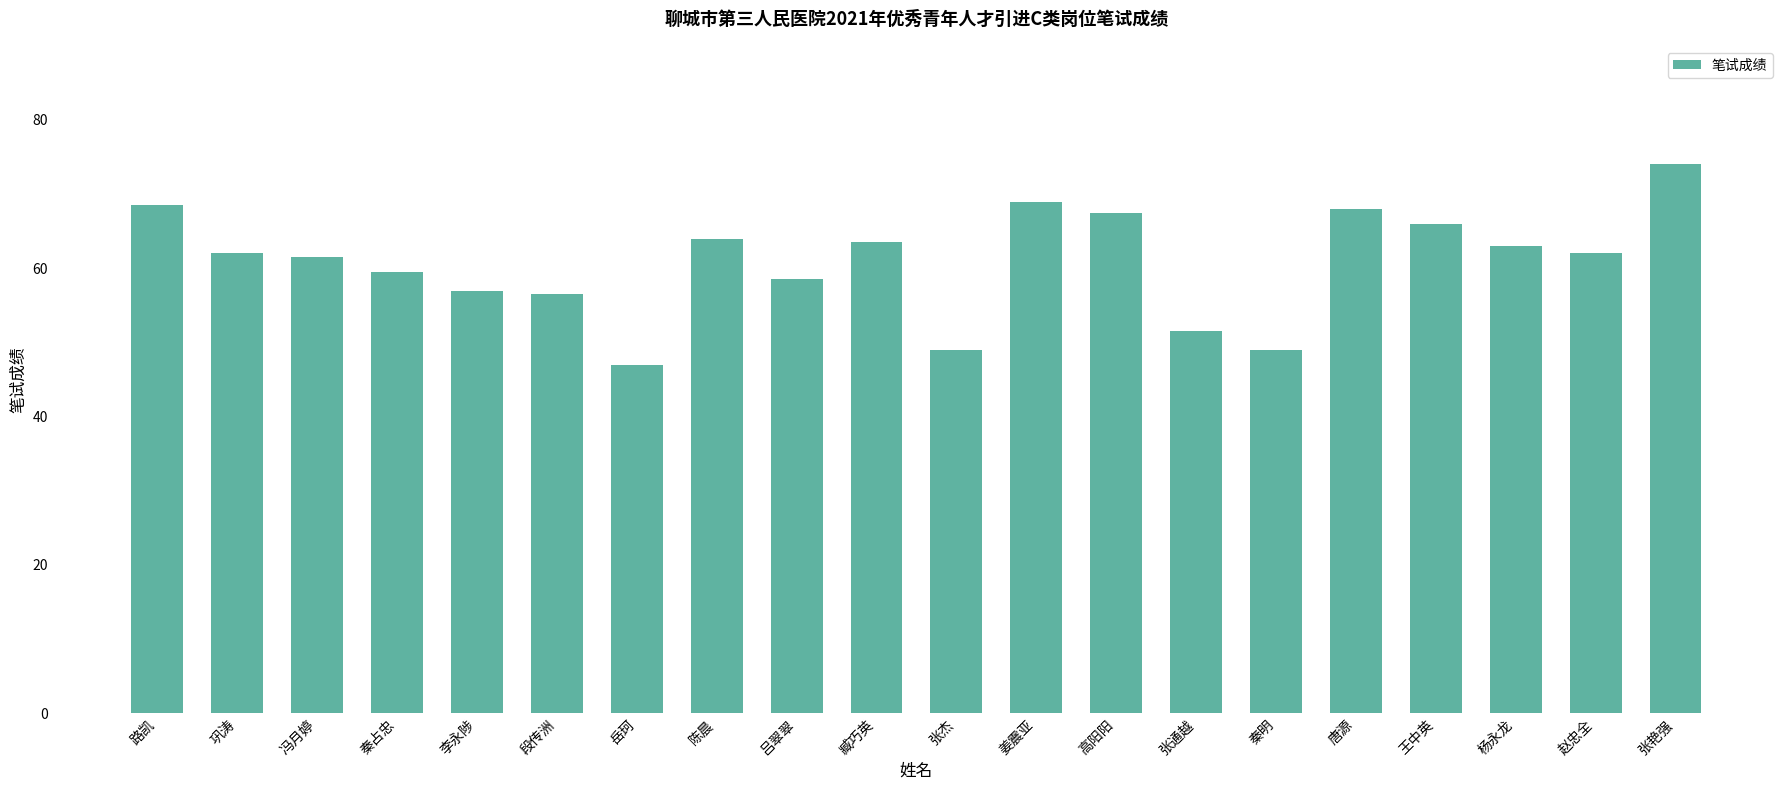

Reading right to left, extract all data points from this chart.

张艳强=74.0	赵忠全=62.0	杨永龙=63.0	王中英=66.0	唐源=68.0	秦明=49.0	张通越=51.5	高阳阳=67.5	姜震亚=69.0	张杰=49.0	臧巧英=63.5	吕翠翠=58.5	陈晨=64.0	岳珂=47.0	段传洲=56.5	李永陟=57.0	秦占忠=59.5	冯月婷=61.5	巩涛=62.0	路凯=68.5